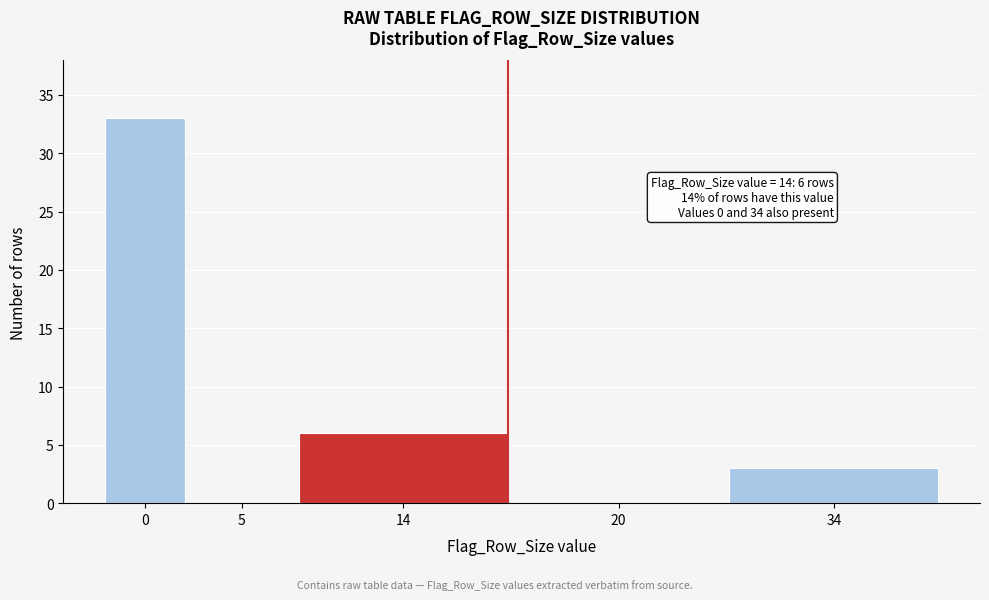

Reading left to right, list all the values displayed in this chart.

0=33	5=0	14=6	20=0	34=3